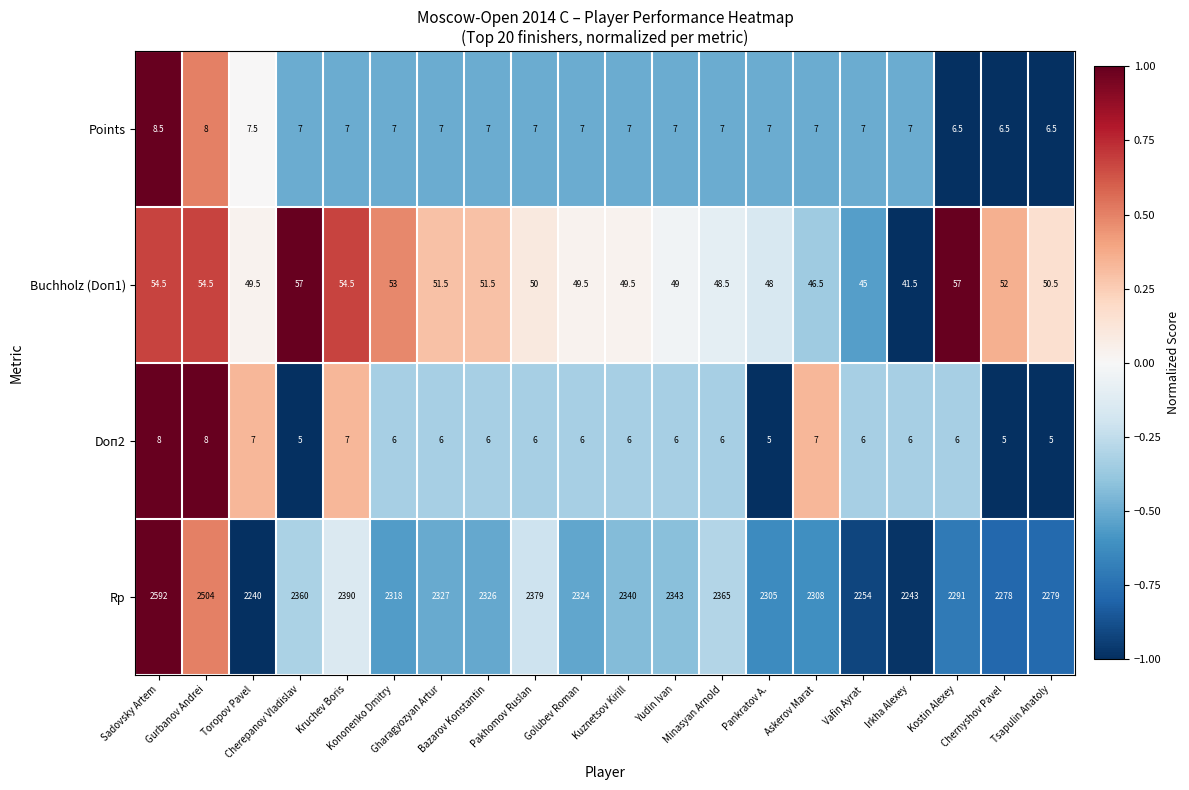

What is the smallest value displayed?

5.0